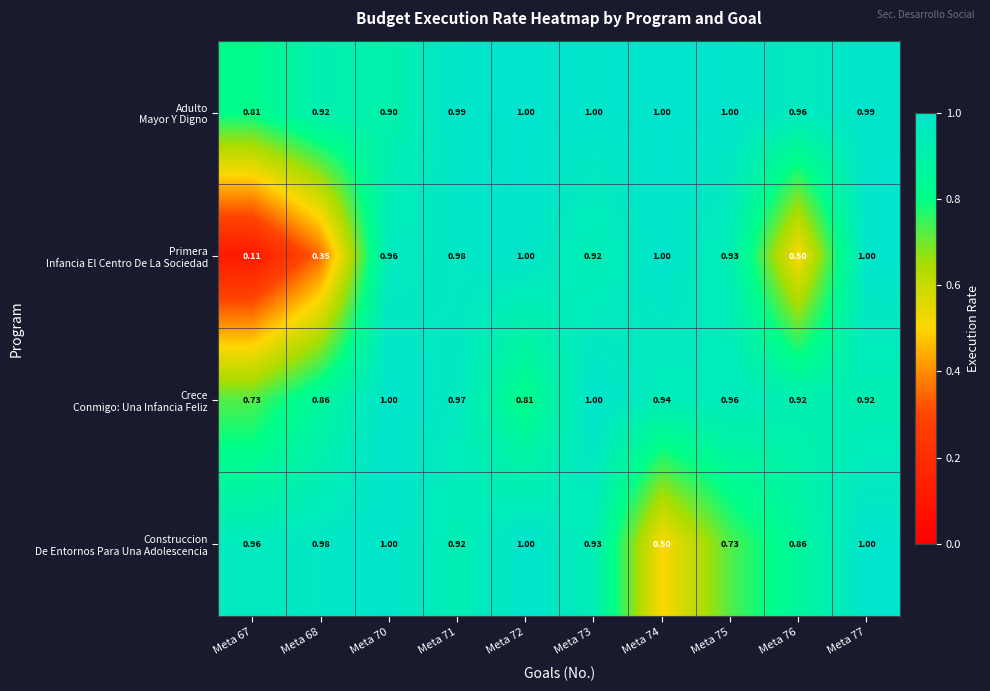

Count the number of categories in the chart.

10